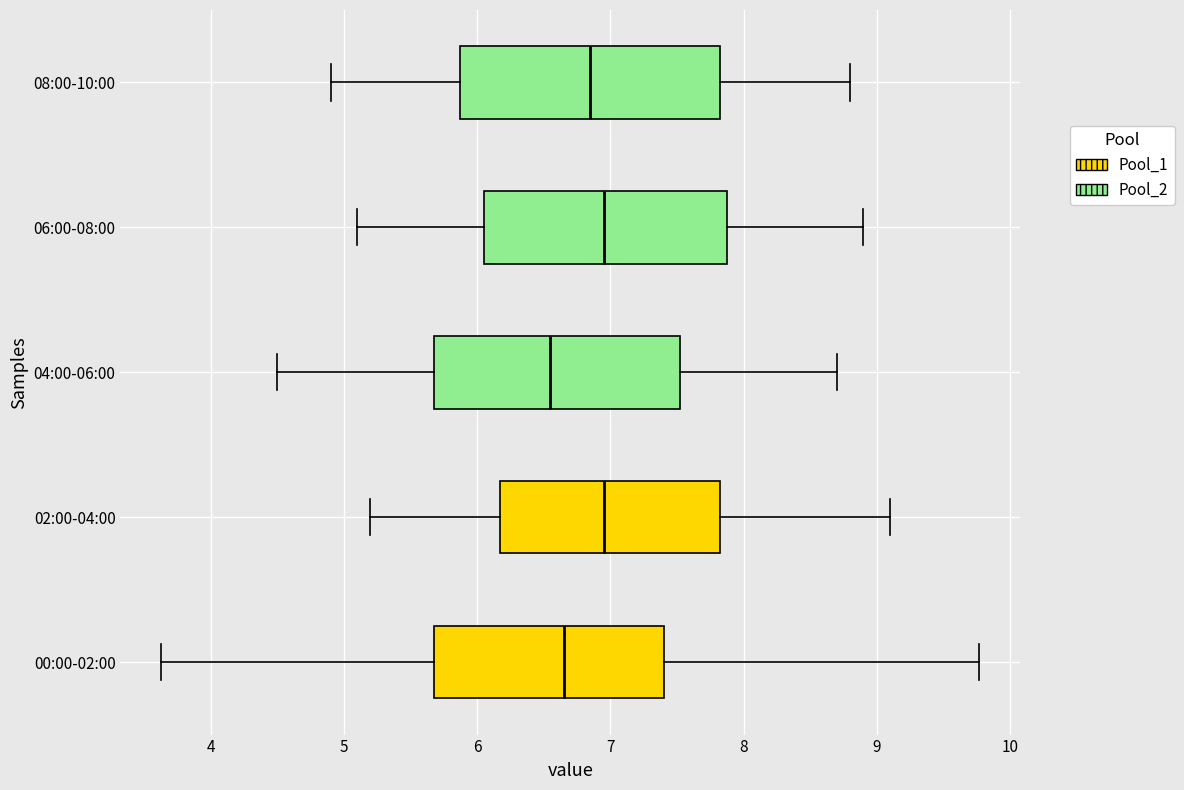

Which box's median line is the furthest to the left?

04:00-06:00